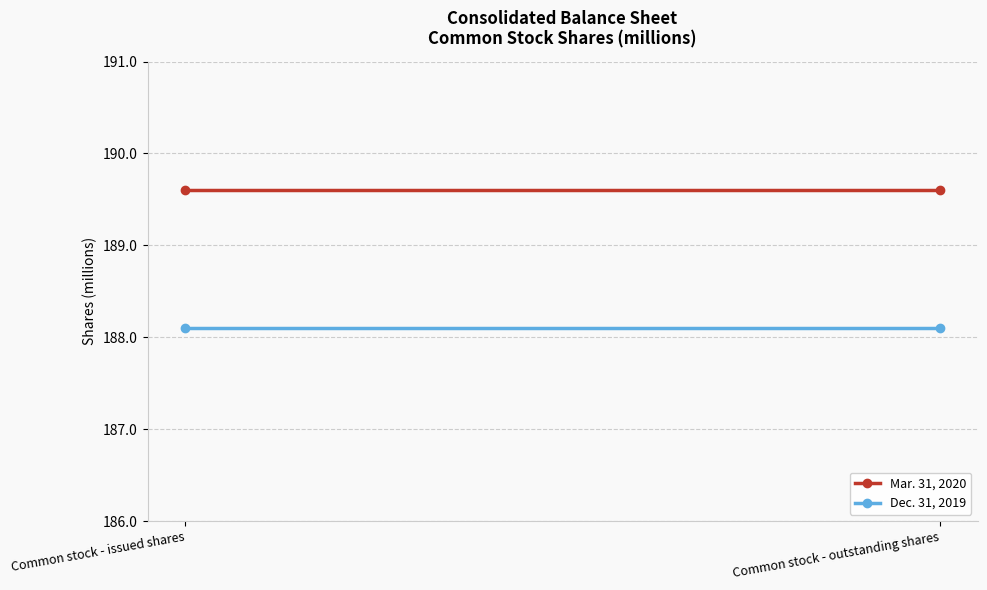

At which category does the chart reach its minimum across all series?

Common stock - issued shares